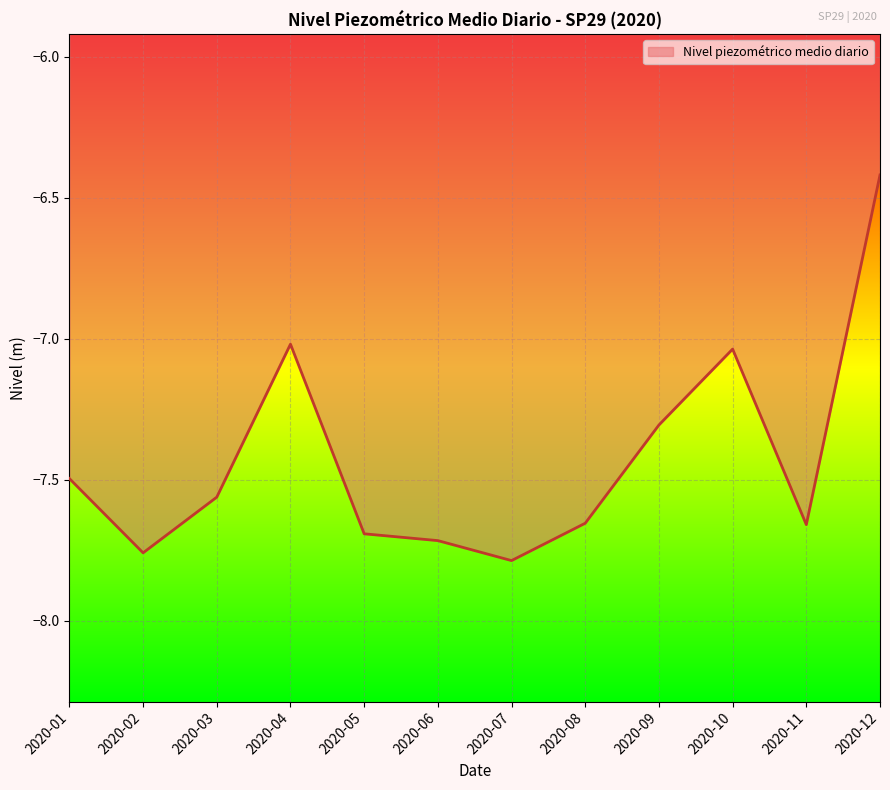

Read the value at 2020-01.

-7.5